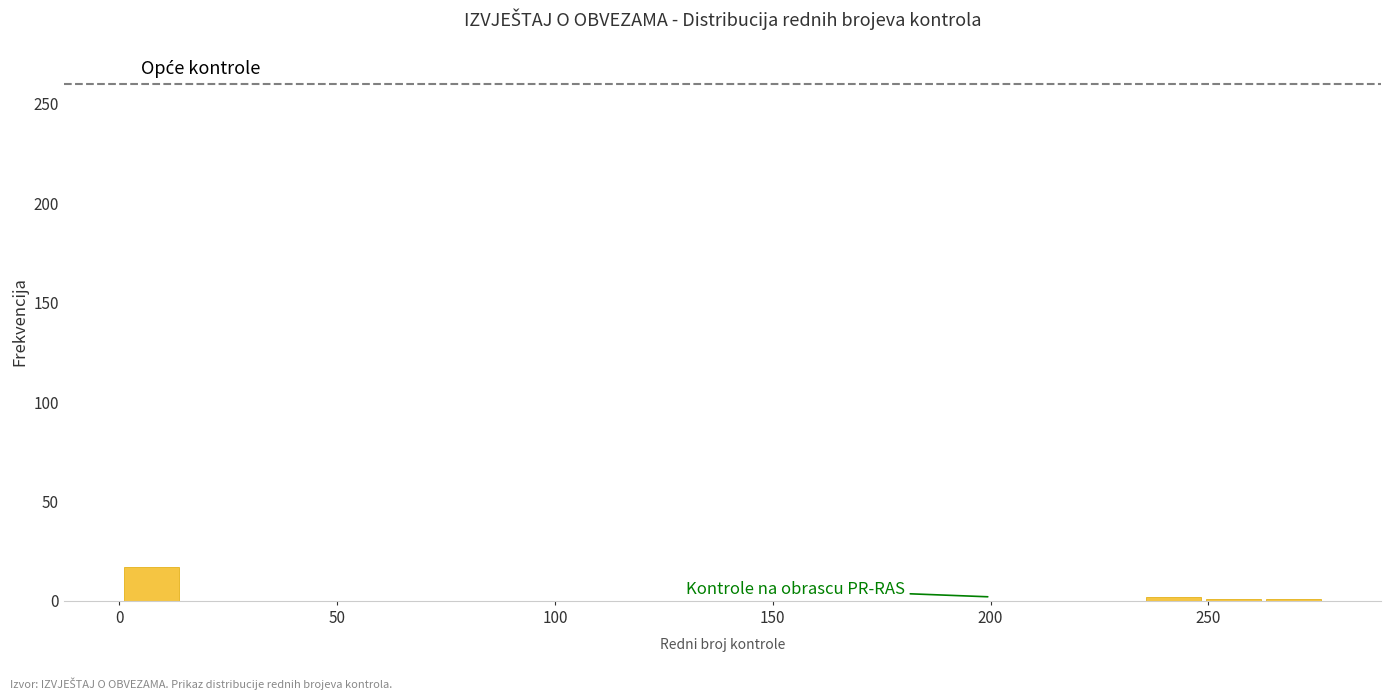

Read against the x-axis, roughly where is the centre of the tallest bar?

5